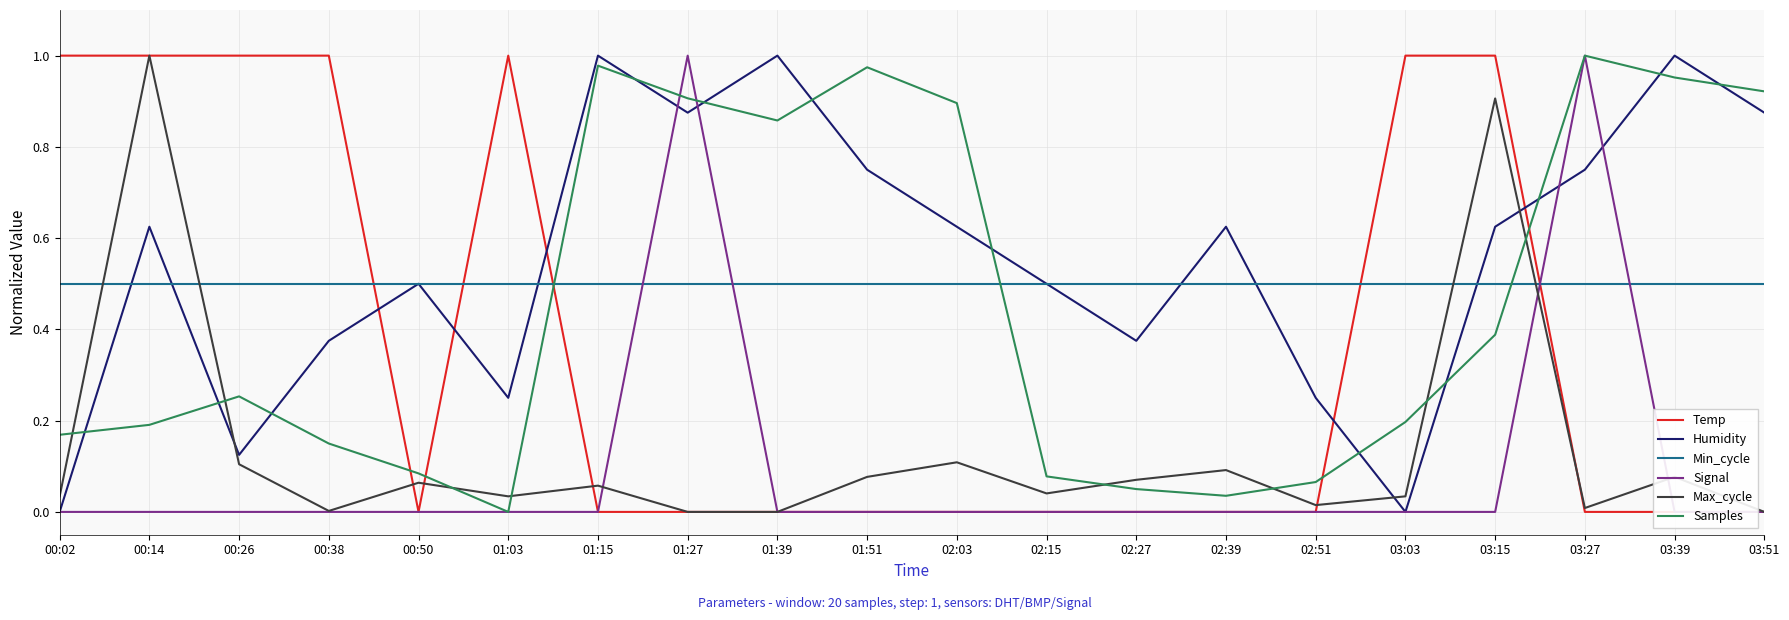

At which category does Temp reach its first local peak?

01:03